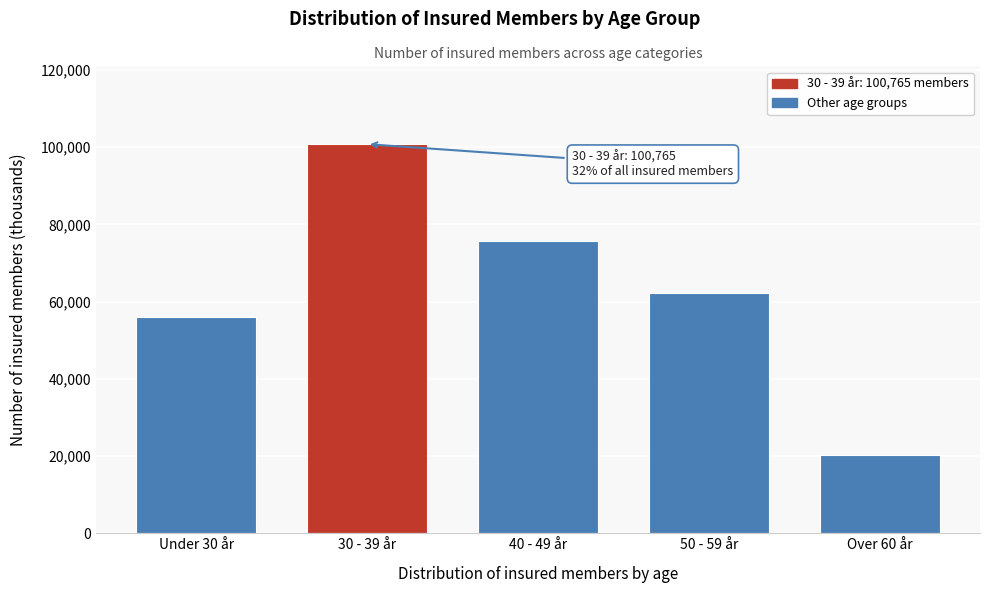

Reading left to right, transcribe all the data shown in this chart.

56024	100765	75734	62199	20209